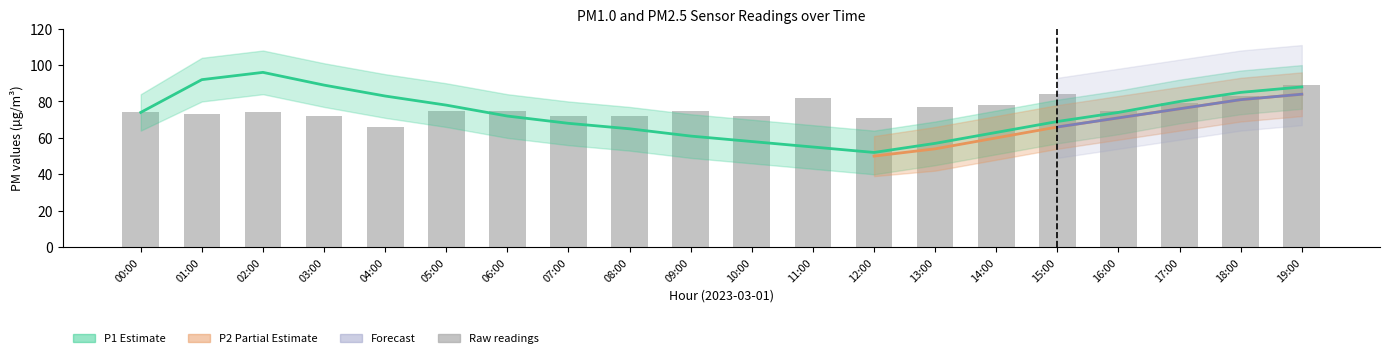

What is the minimum value shown in the chart?

39